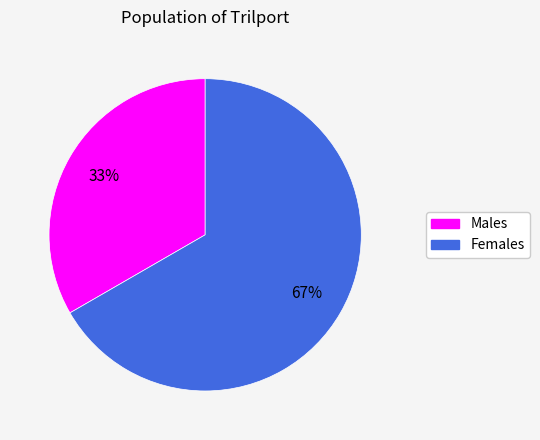

What is the largest slice in the pie chart?

Females